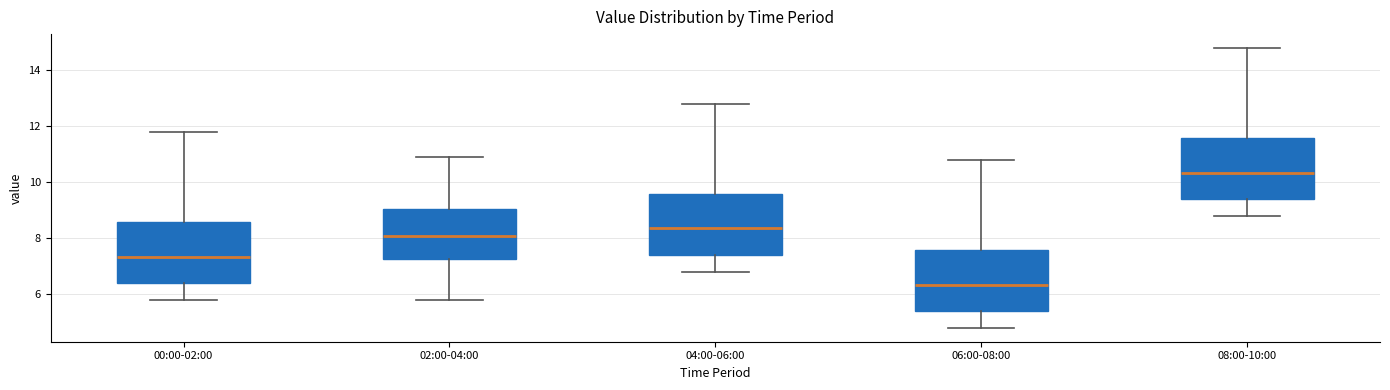

Reading left to right, read every box against the y-axis: the position of its median line, the range the box covers, and the ends of its whiskers. The values are not printed on the chart, so give them approximately, as read against the axis.

00:00-02:00: median 7.4, box 6.4 to 8.6, whiskers 5.8 to 11.8
02:00-04:00: median 8.0, box 7.2 to 9.0, whiskers 5.8 to 11.0
04:00-06:00: median 8.4, box 7.4 to 9.6, whiskers 6.8 to 12.8
06:00-08:00: median 6.4, box 5.4 to 7.6, whiskers 4.8 to 10.8
08:00-10:00: median 10.4, box 9.4 to 11.6, whiskers 8.8 to 14.8